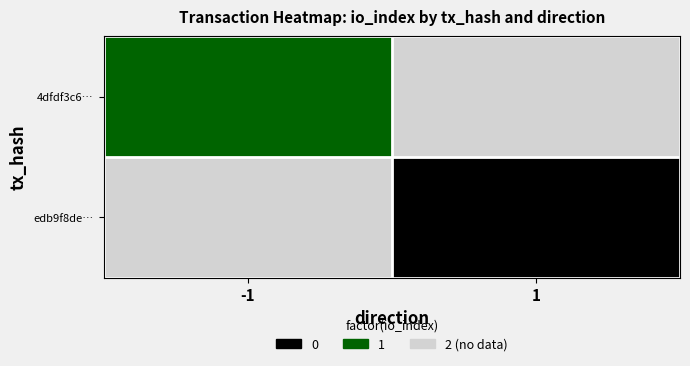

How many categories are shown in the chart?

2